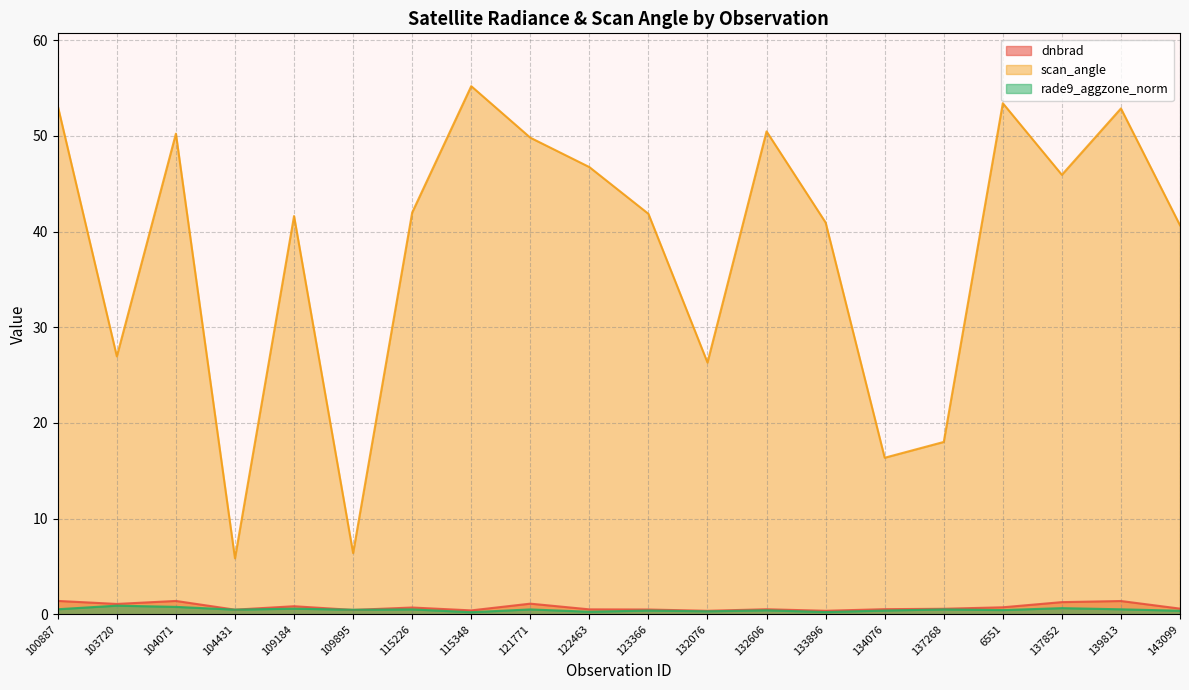

What is the sum of all scan_angle values?

764.7